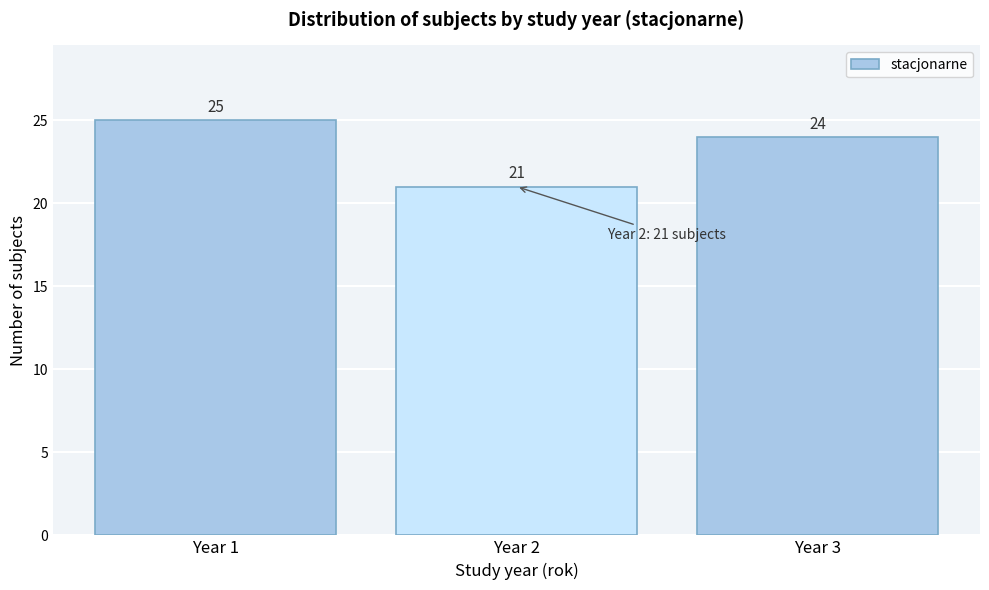

Reading left to right, transcribe all the data shown in this chart.

Year 1=25	Year 2=21	Year 3=24